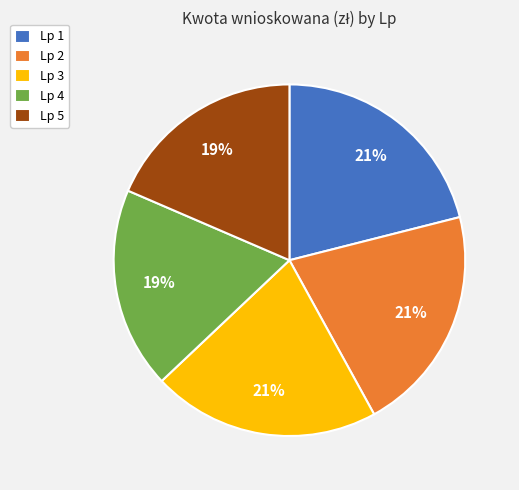

To the nearest percent, what percentage of the pie is Lp 2?

21%